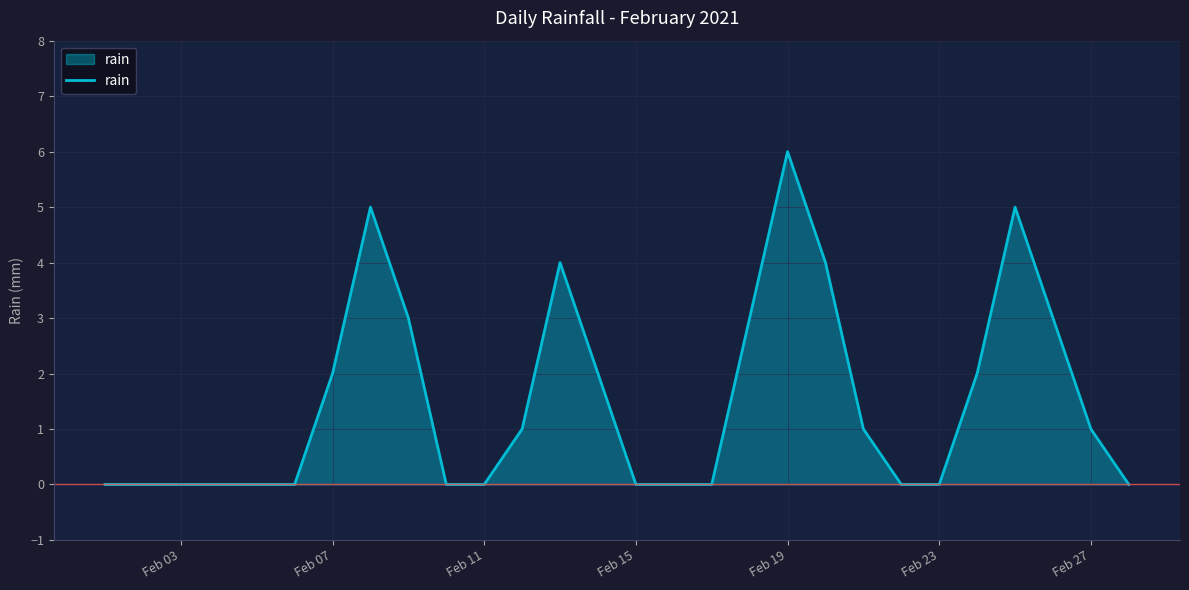

How many values are below 1?

14